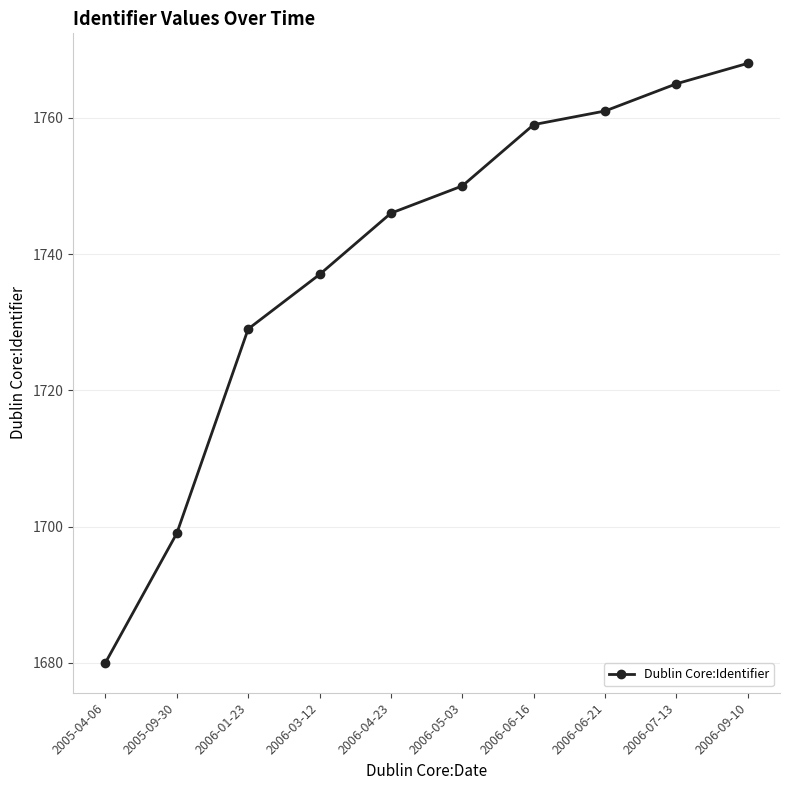

How many lines are shown in the chart?

1